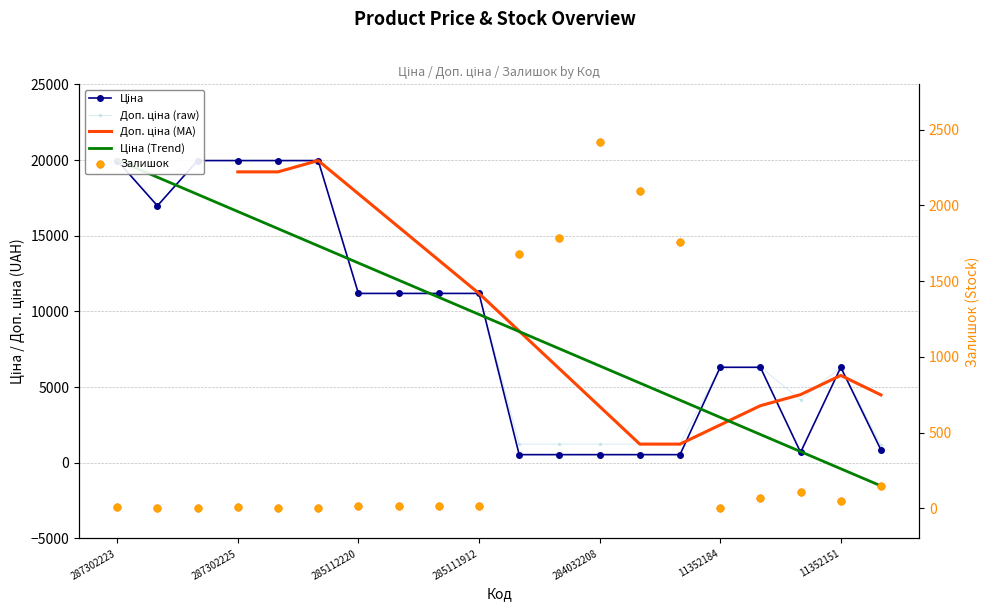

What is the total value across all series at 284032207?

3870.4